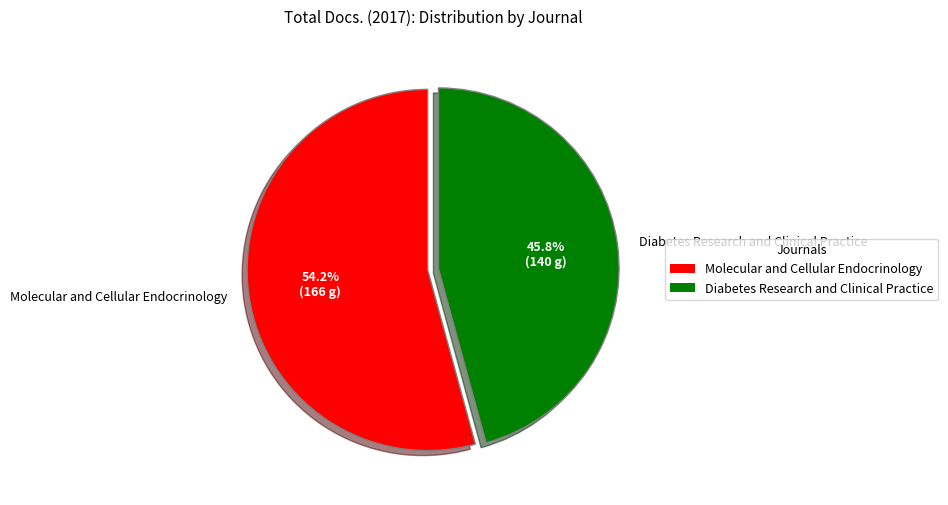

To the nearest percent, what percentage of the pie is Diabetes Research and Clinical Practice?

46%